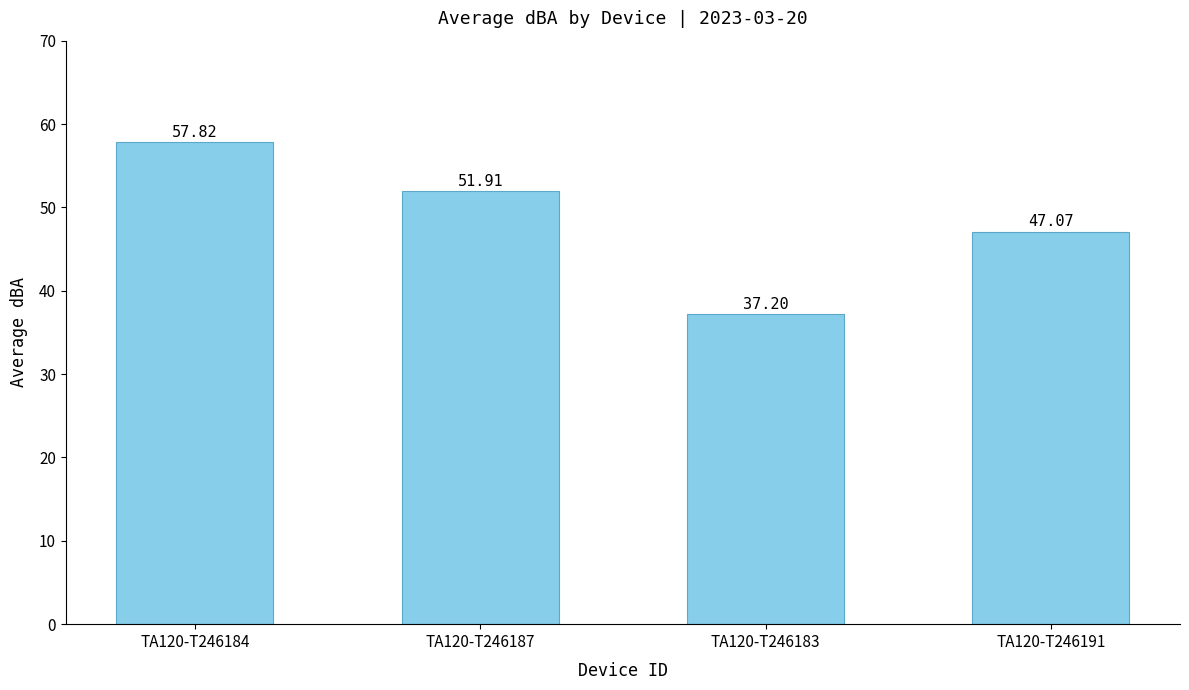

What is the label of the 3rd bar from the left?

TA120-T246183